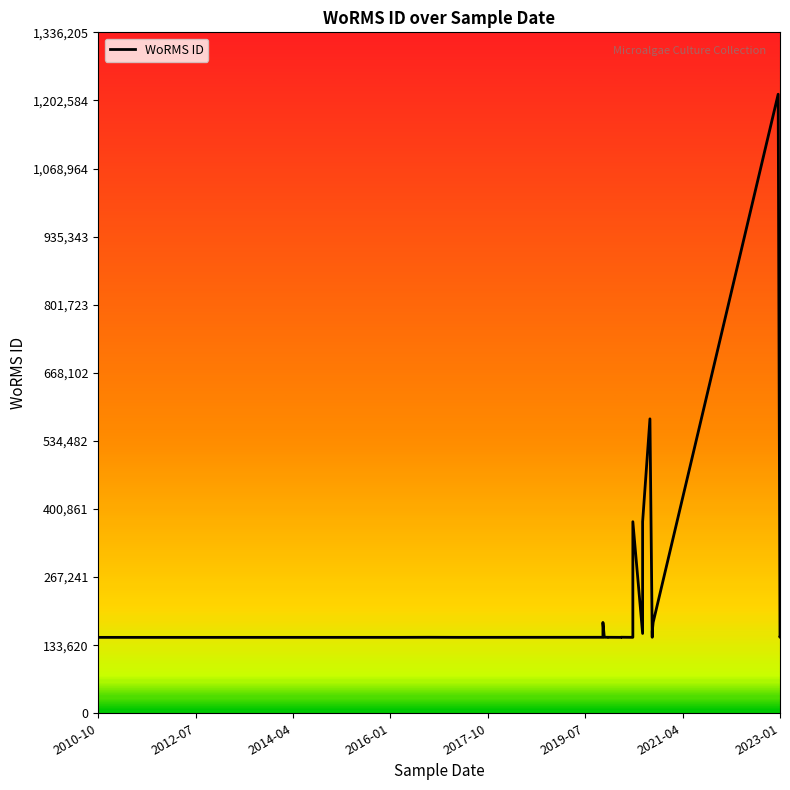

Does the chart display data point markers on the line(s)?

No